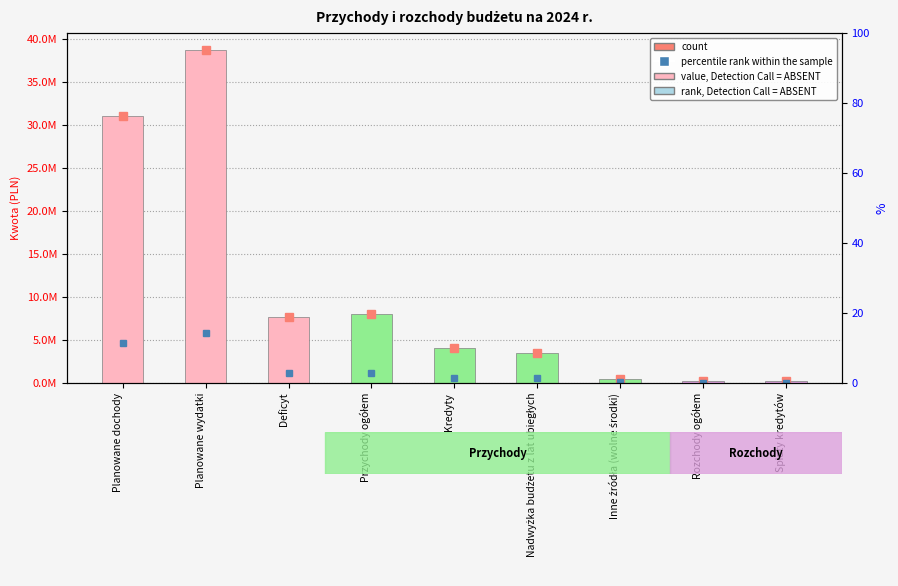

How many bars are there in total?

9